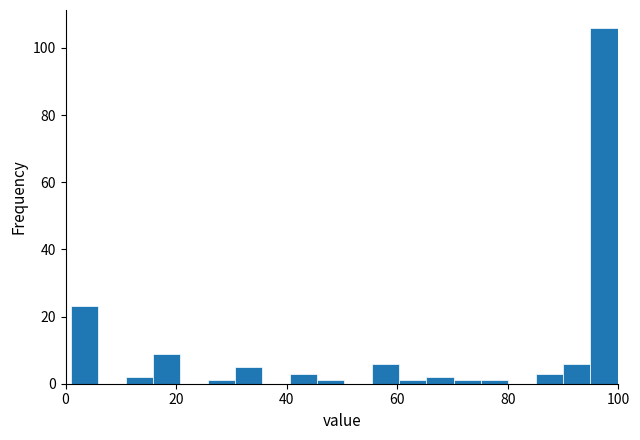

Around what value on the x-axis is the tallest bar? Give the approximate position of its centre, as read against the axis.

98